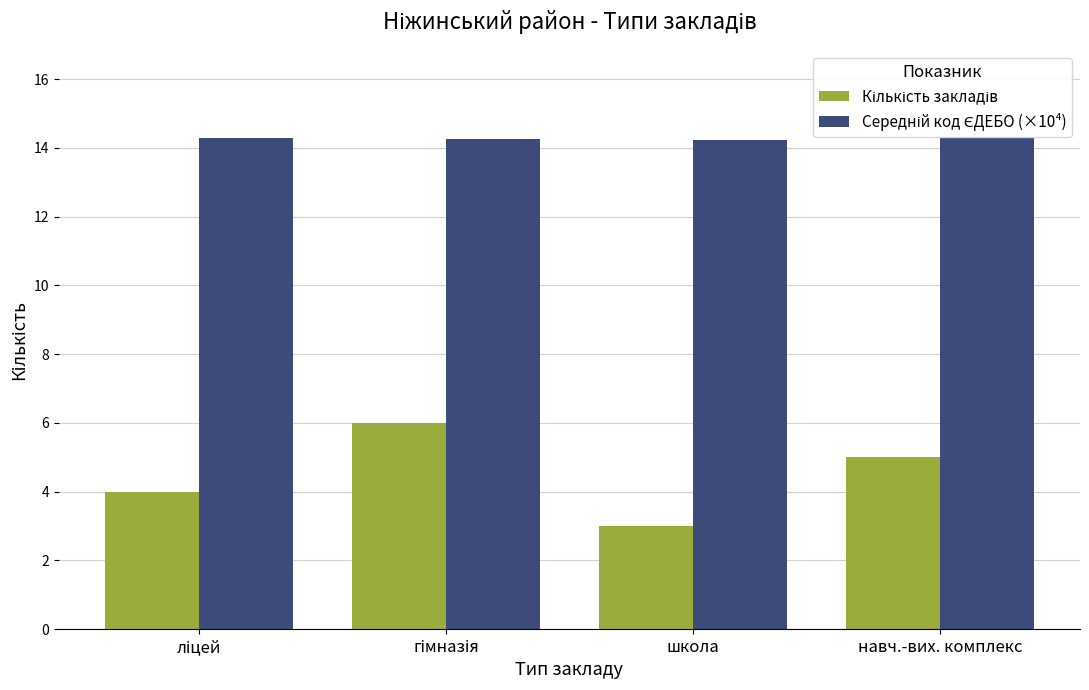

What is the difference between the highest and lowest values at школа?

11.2